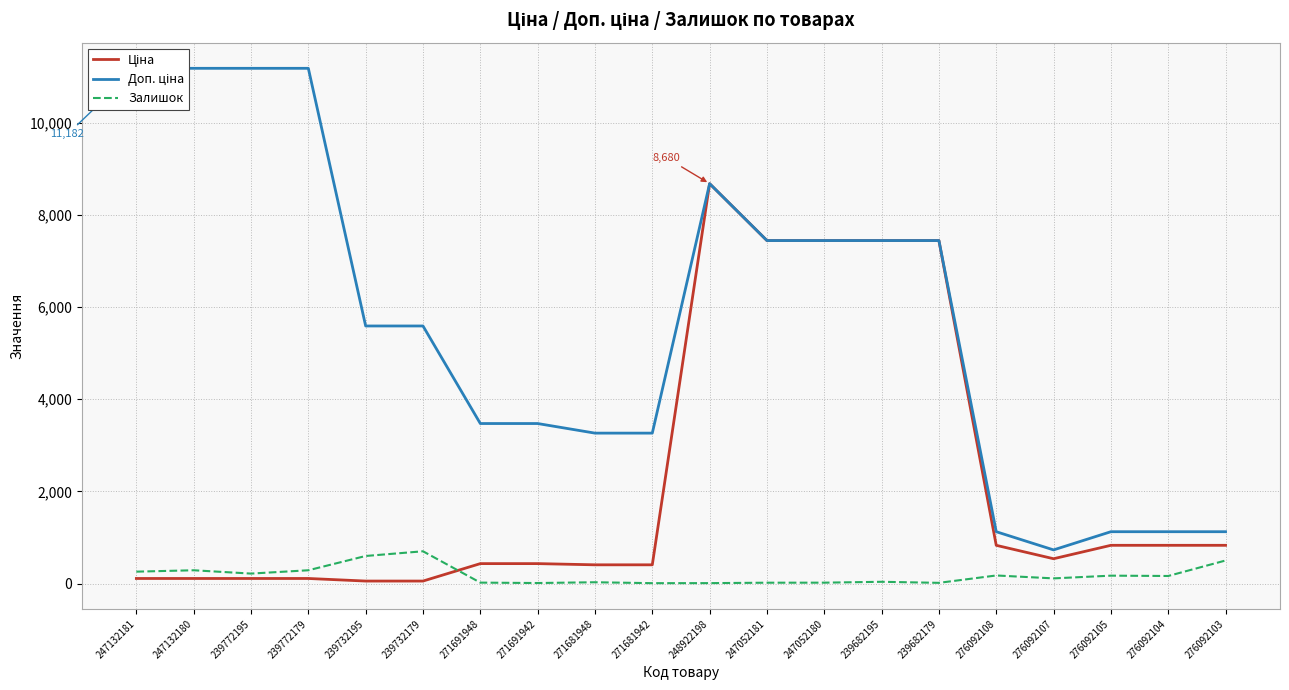

True or false: Залишок and Доп. ціна cross at least once.

False